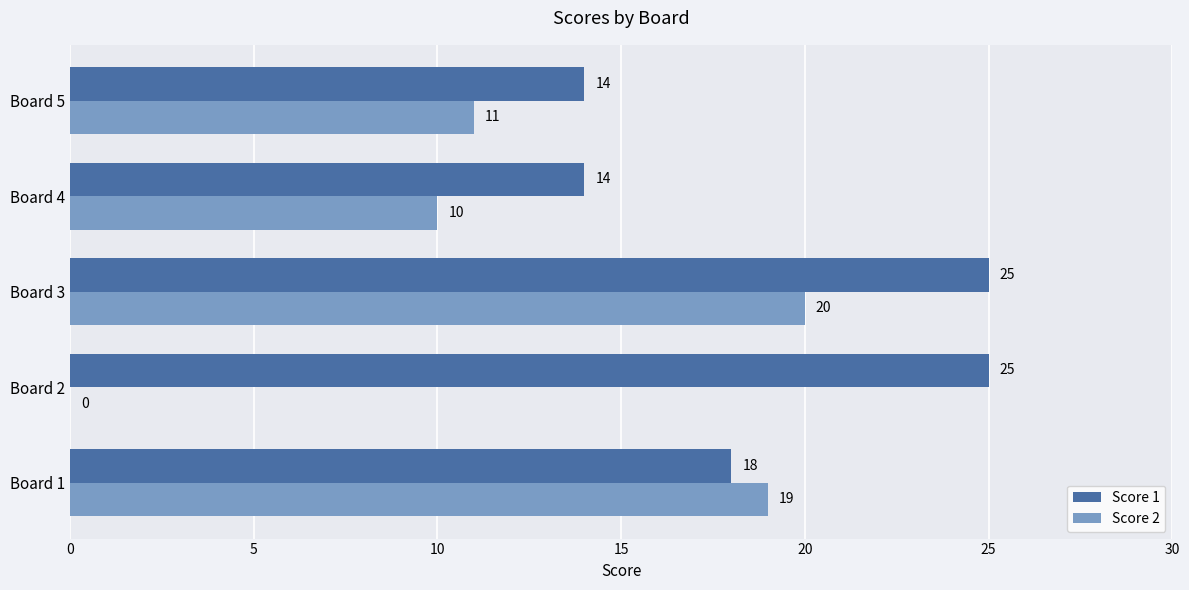

What is the highest value of the Score 1 series?

25